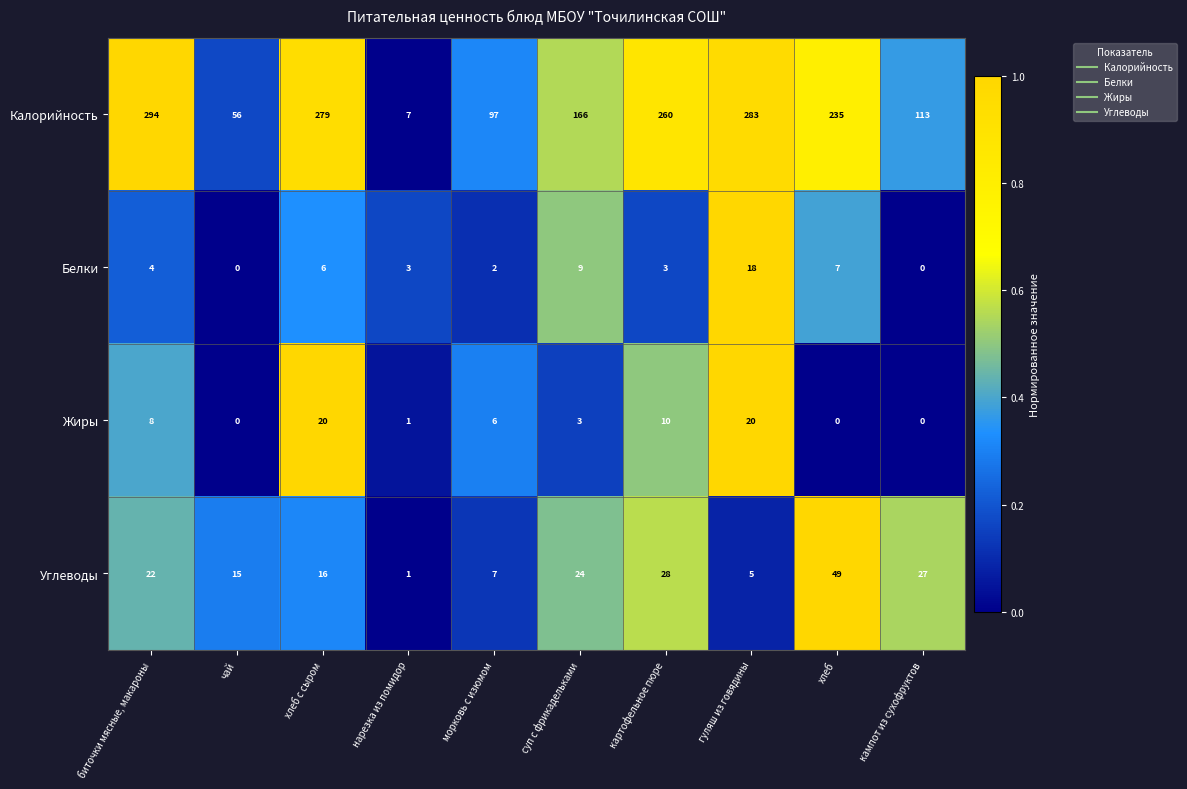

True or false: Калорийность has a value of 283 at гуляш из говядины.

True